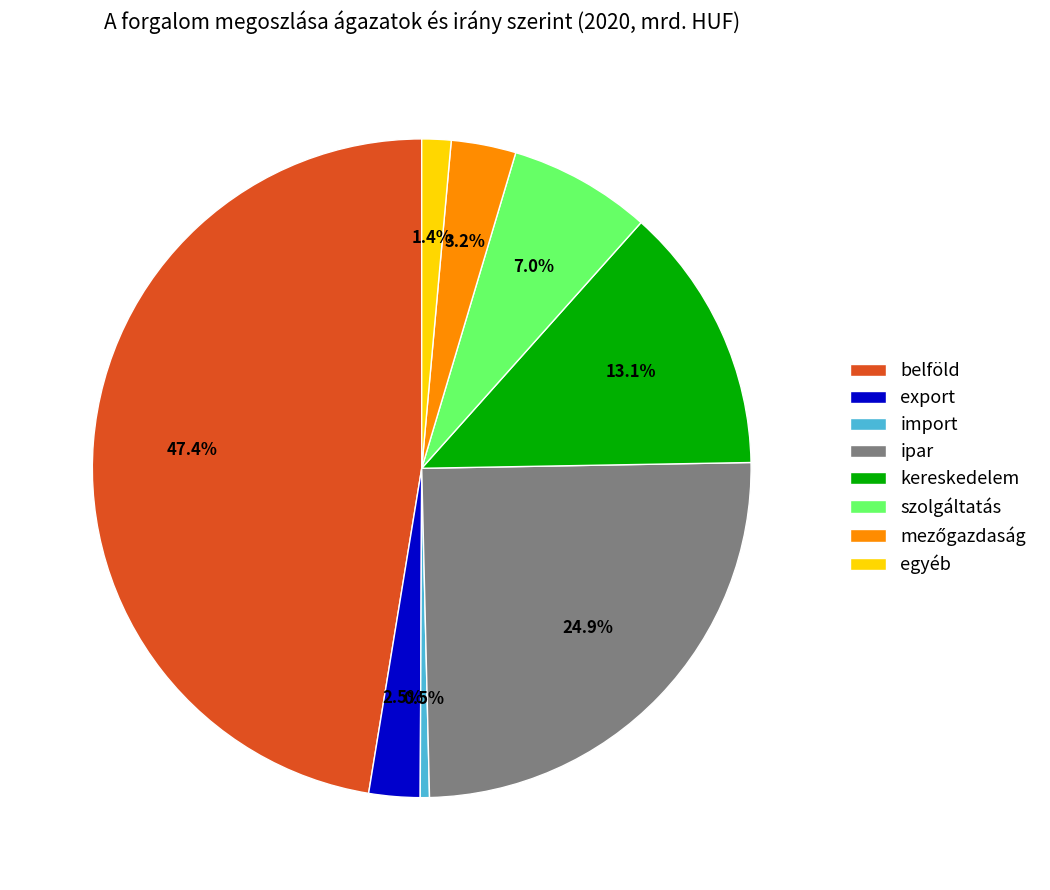

Between egyéb and export, which is larger?

export